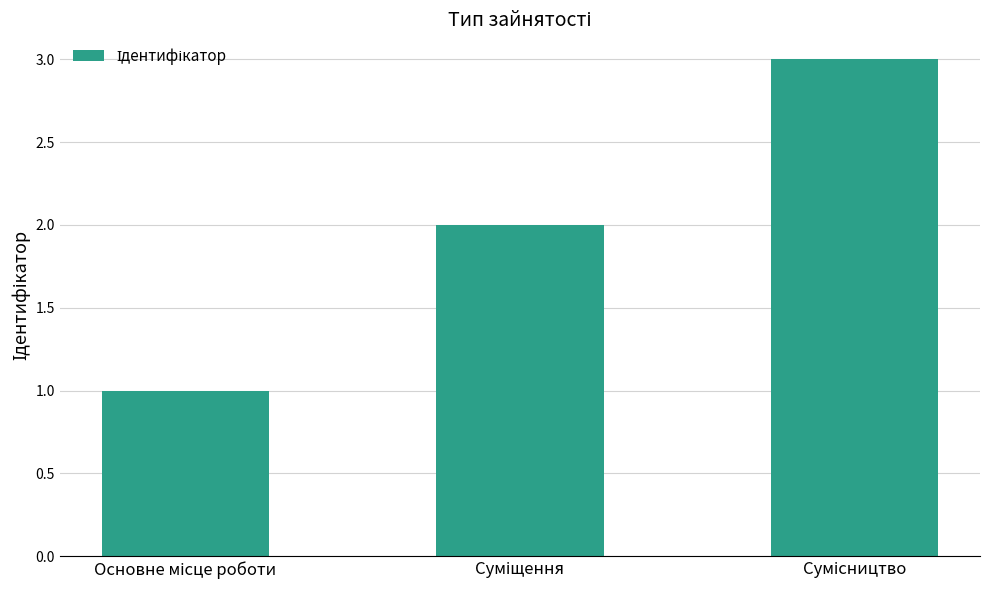

Count the number of categories in the chart.

3